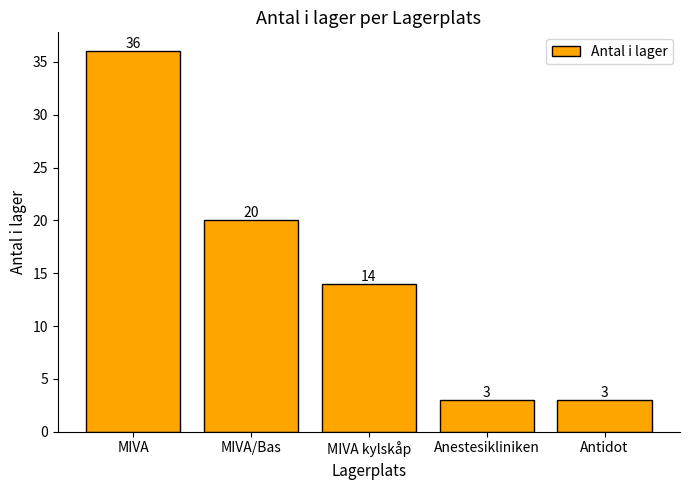

The value at Antidot is 3. True or false?

True